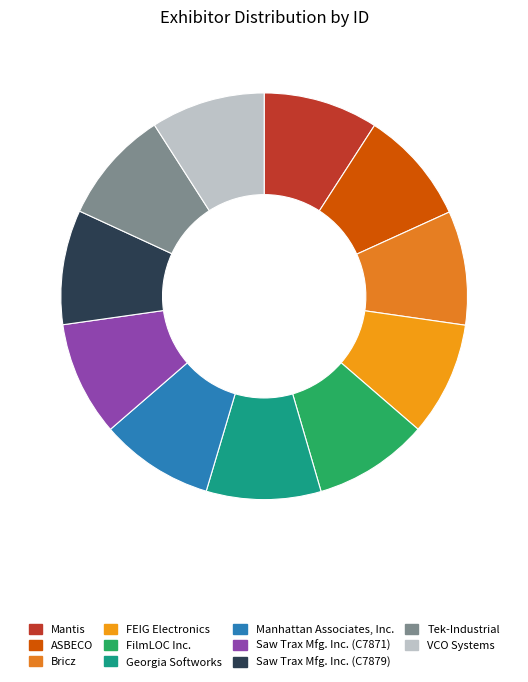

Rank the categories by value from lowest to highest.

Manhattan Associates, Inc., Tek-Industrial, FEIG Electronics, VCO Systems, Bricz, ASBECO, Saw Trax Mfg. Inc. (C7871), Saw Trax Mfg. Inc. (C7879), Georgia Softworks, Mantis, FilmLOC Inc.